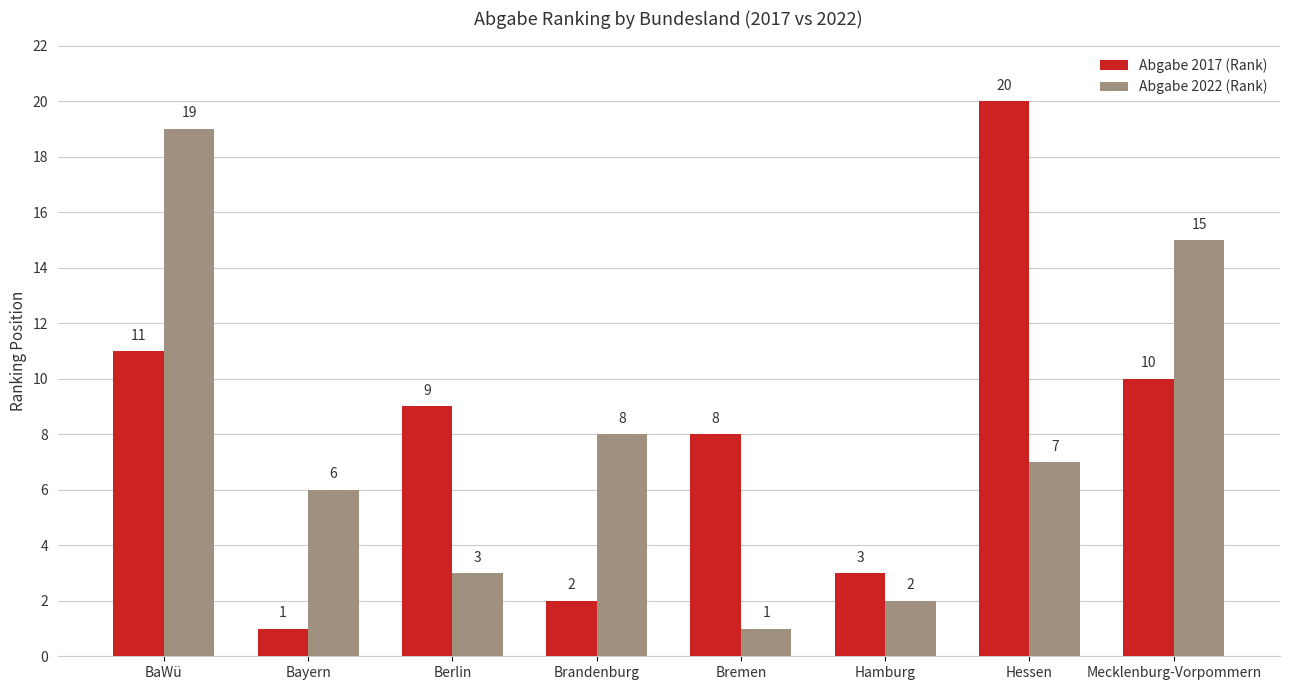

The value of Abgabe 2017 (Rank) at Berlin is 15. True or false?

False